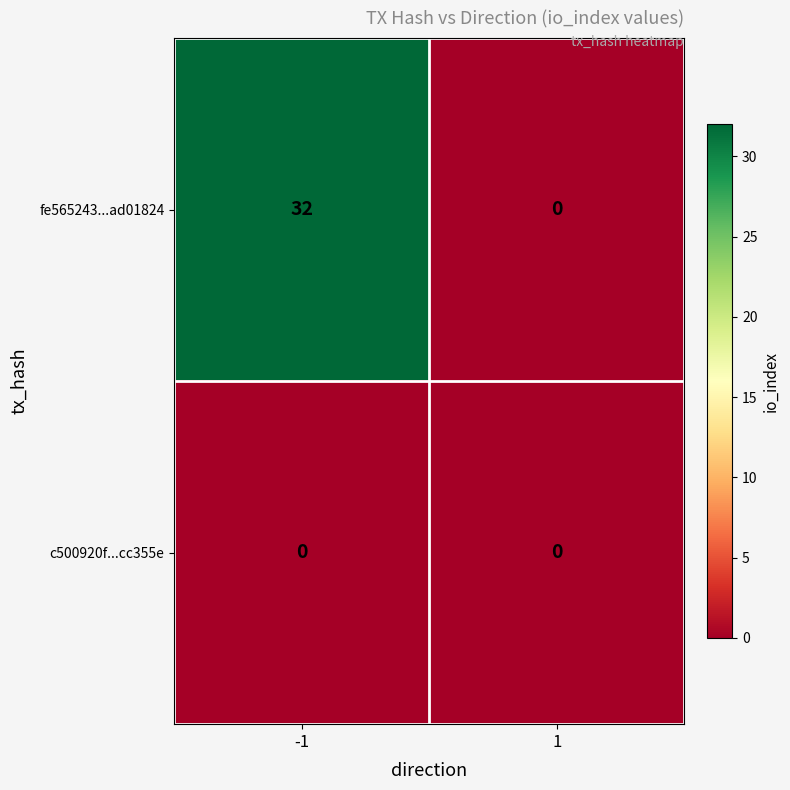

List the series in order of their overall mean, highest first.

fe565243...ad01824, c500920f...cc355e